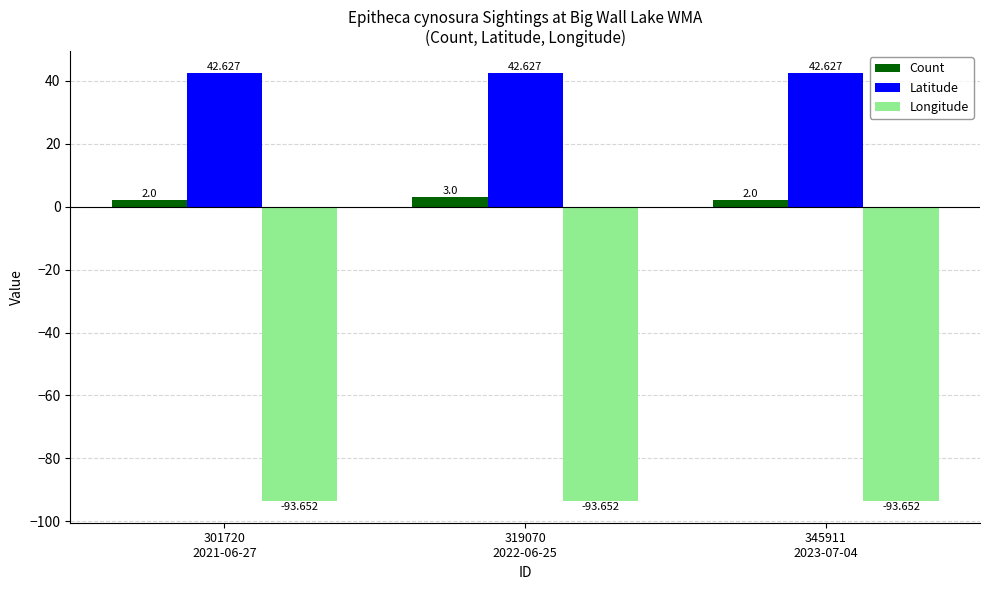

What is the sum of the Longitude values at 345911
2023-07-04 and 301720
2021-06-27?

-187.3